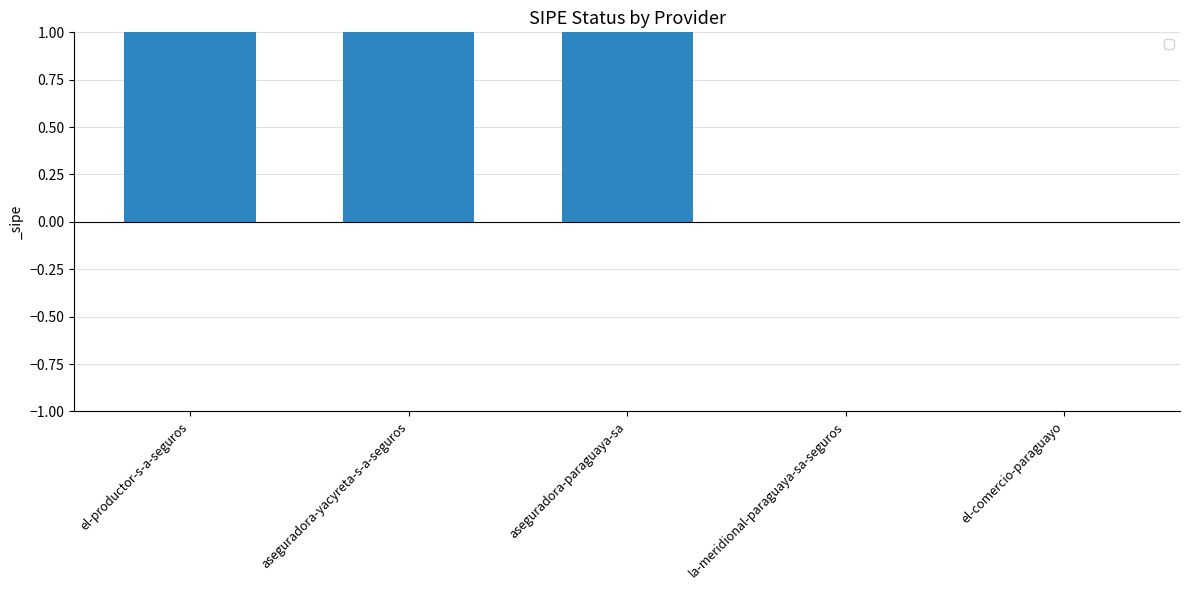

What is the sum of all values?

3